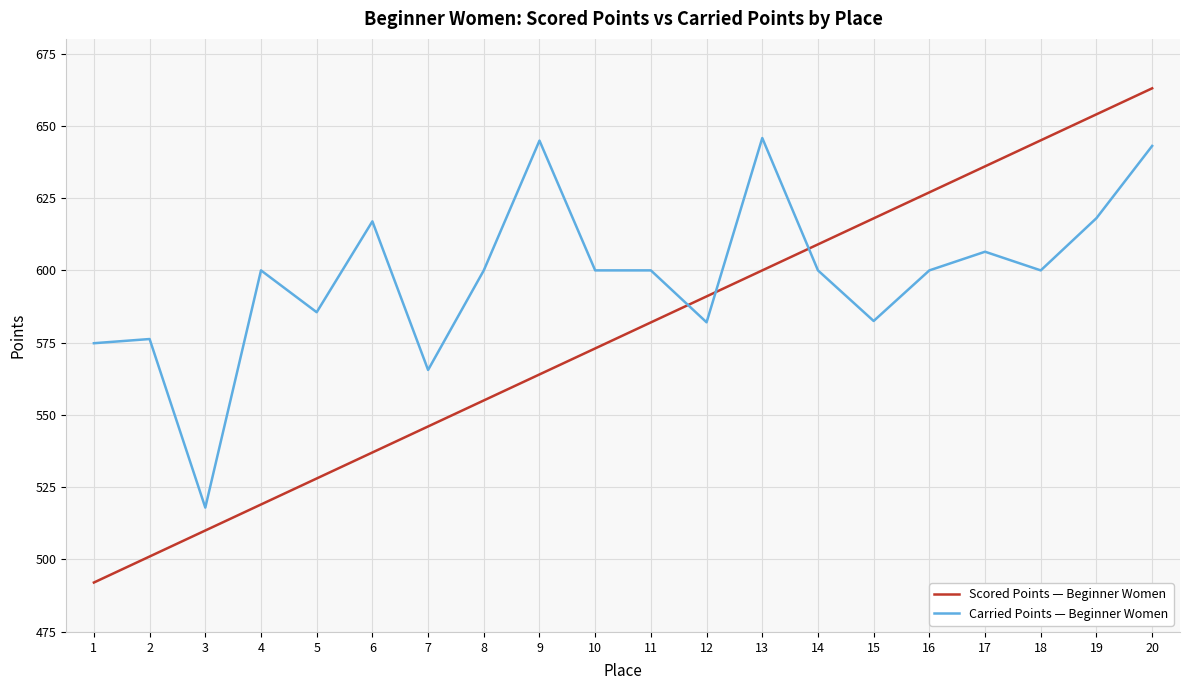

What is the difference between the second highest and second lowest values in the Scored Points — Beginner Women series?

153.0